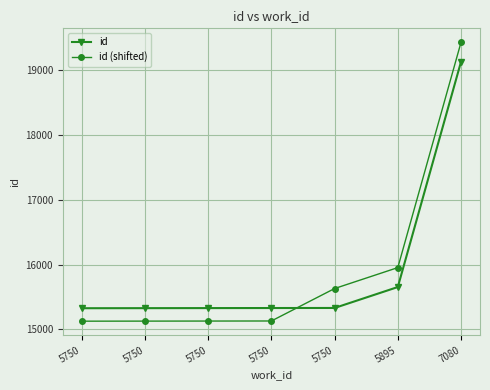

How many distinct data groups are displayed?

2